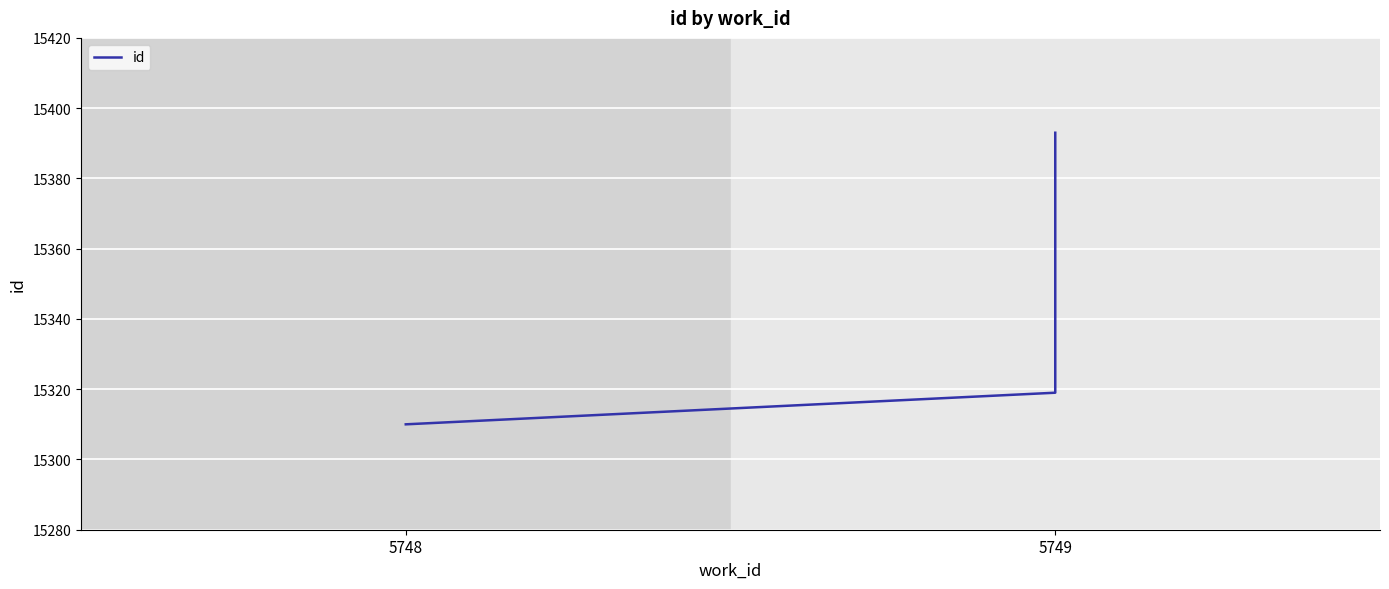

What is the label of the 4th point from the right?

5749